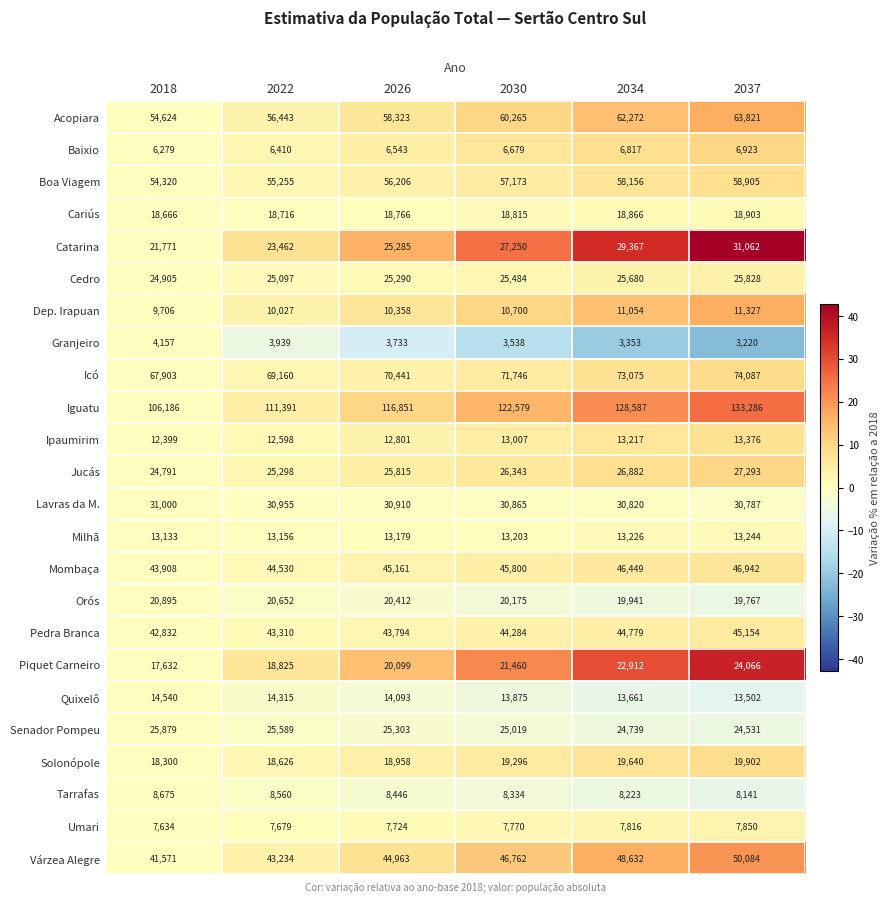

What is the total value across all series at 2022?

707227